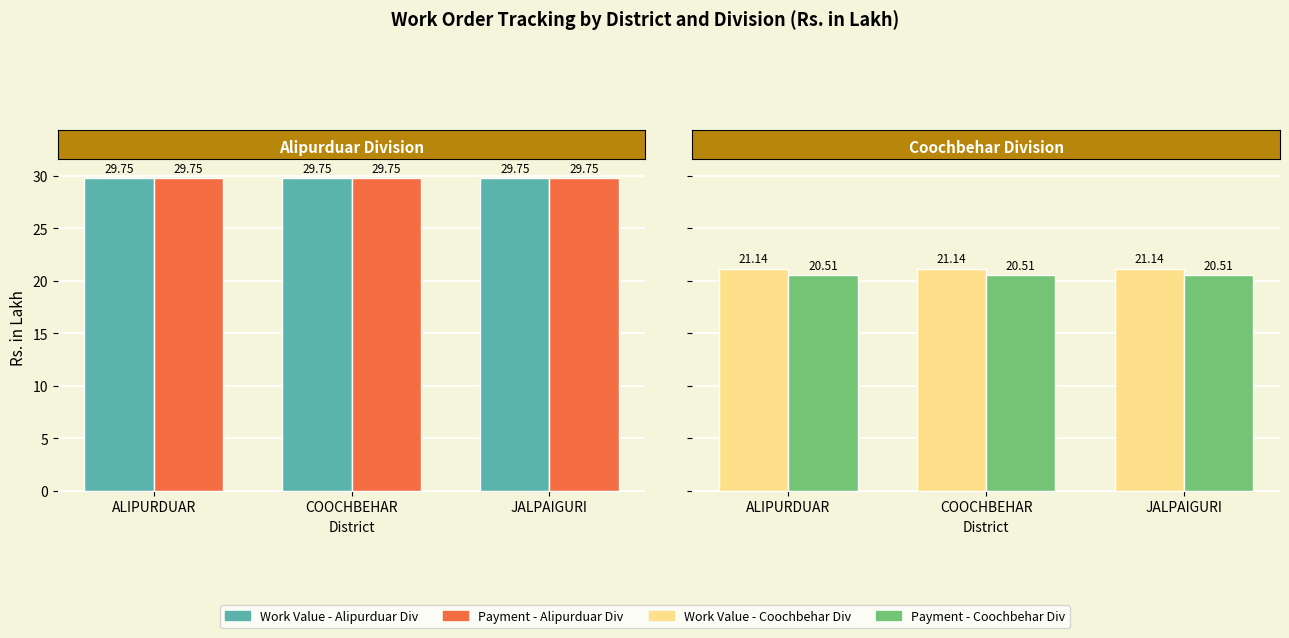

What is the sum of all Work Value values?

63.4